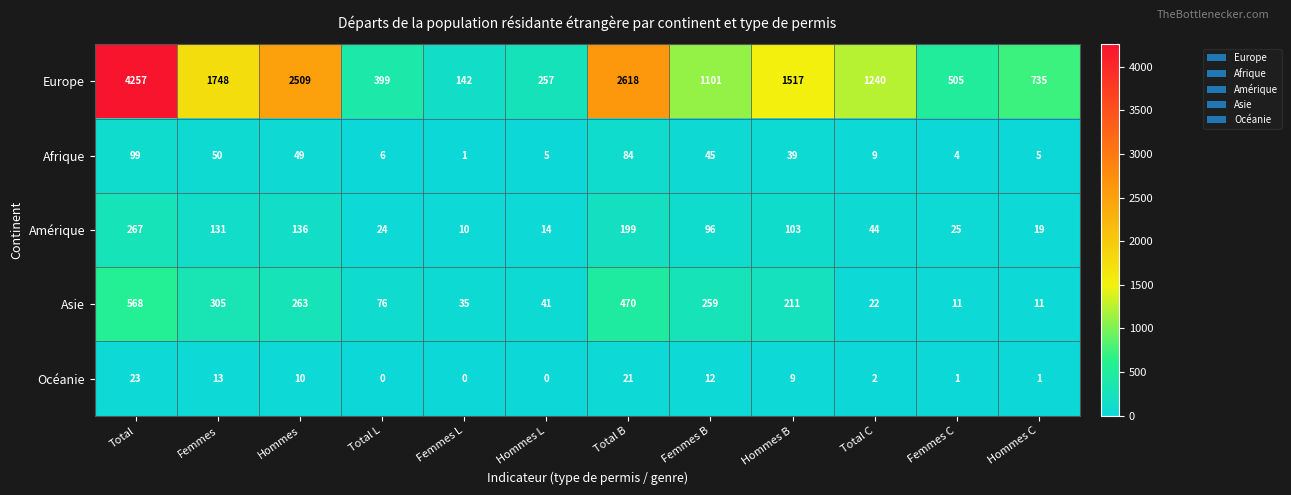

At Total C, list the series in order from largest to smallest.

Europe, Amérique, Asie, Afrique, Océanie